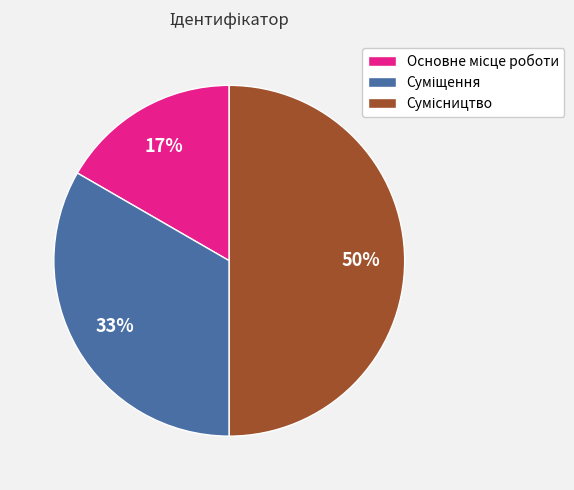

To the nearest percent, what is the average slice percentage?

33%